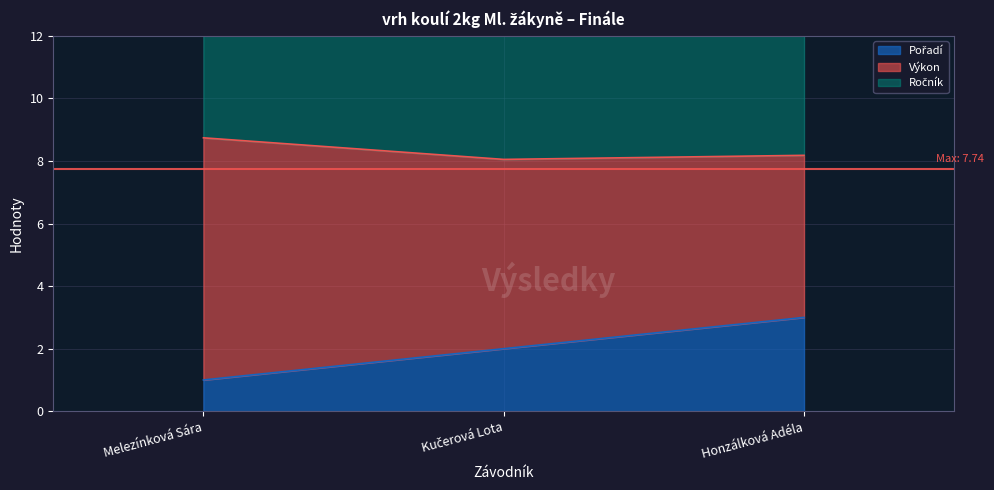

What are all the series names shown in the legend?

Pořadí, Výkon, Ročník